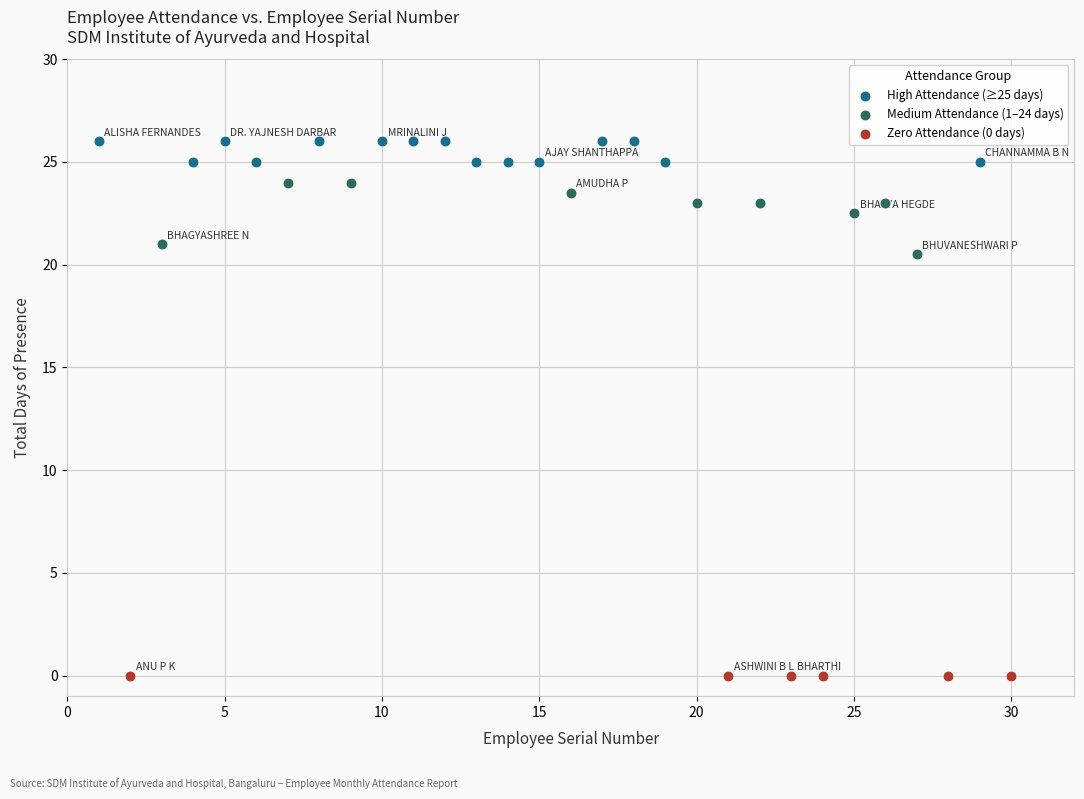

Which series contains the highest Y value?

High Attendance (≥25 days)